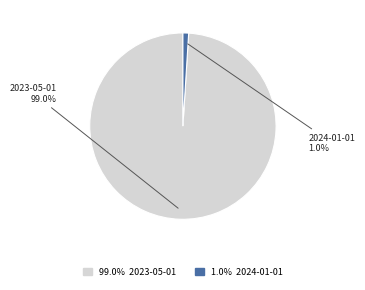

What is the largest slice in the pie chart?

99.0% 2023-05-01